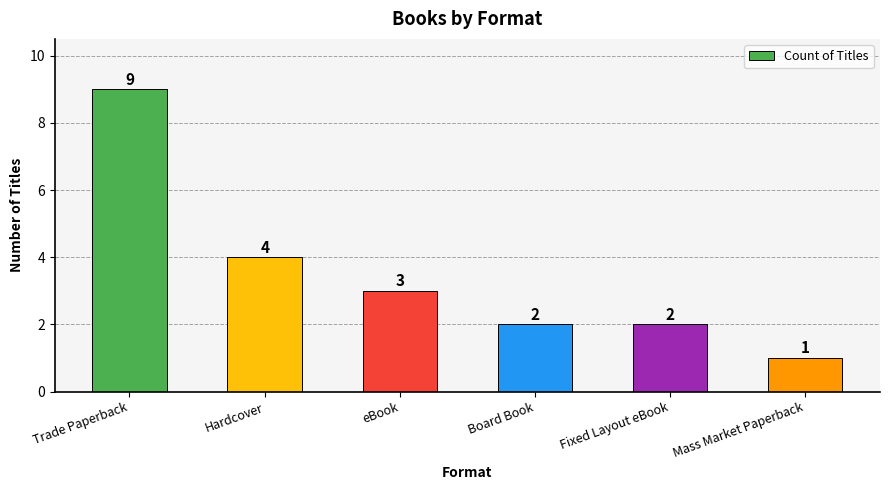

What is the sum of all values?

21